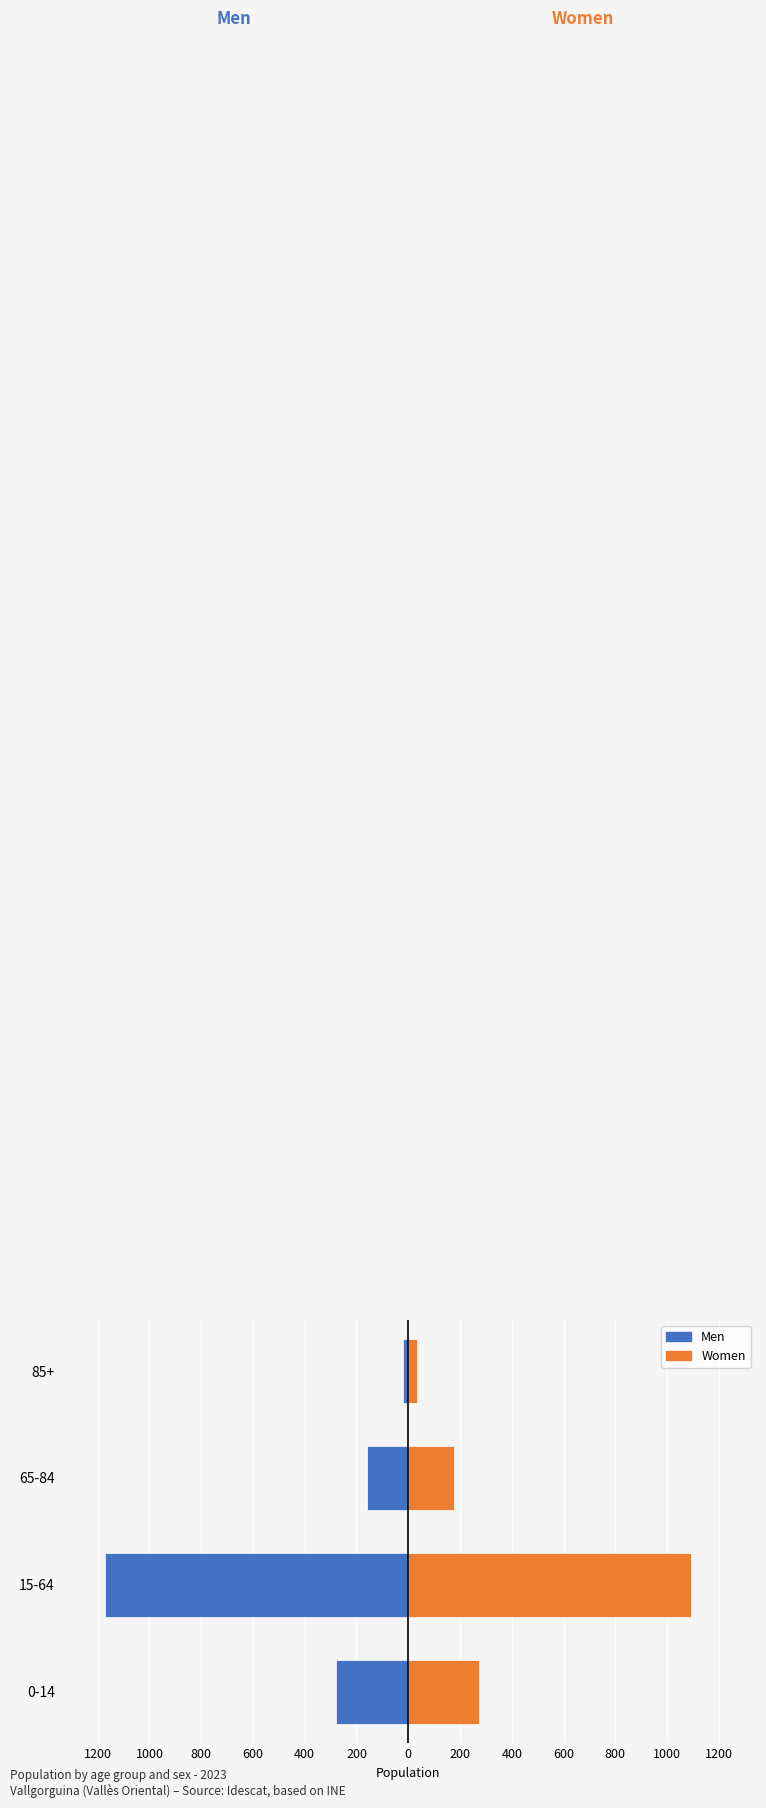

What are all the series names shown in the legend?

Men, Women